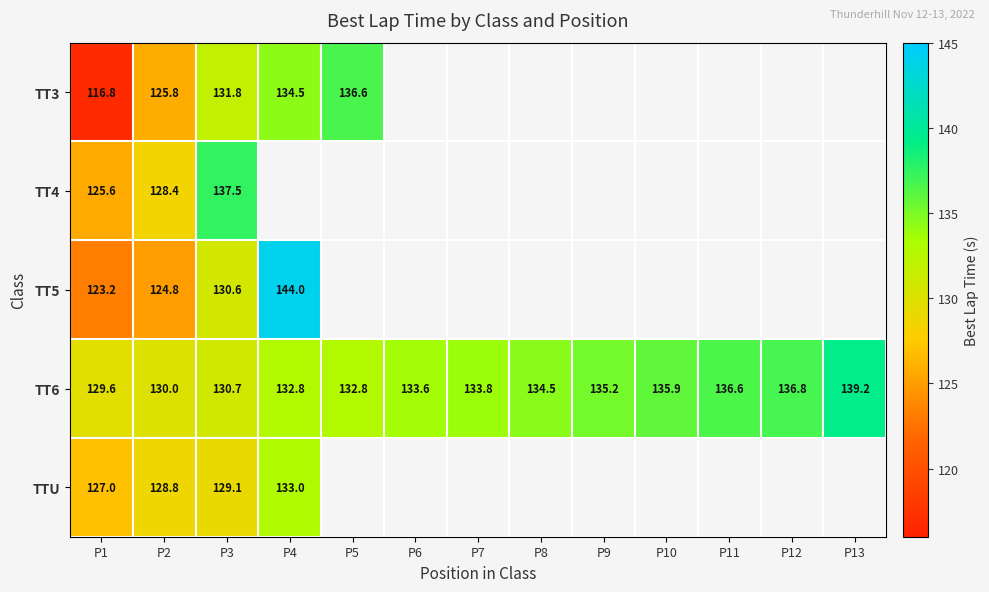

At which label does TT3 reach its peak?

P5